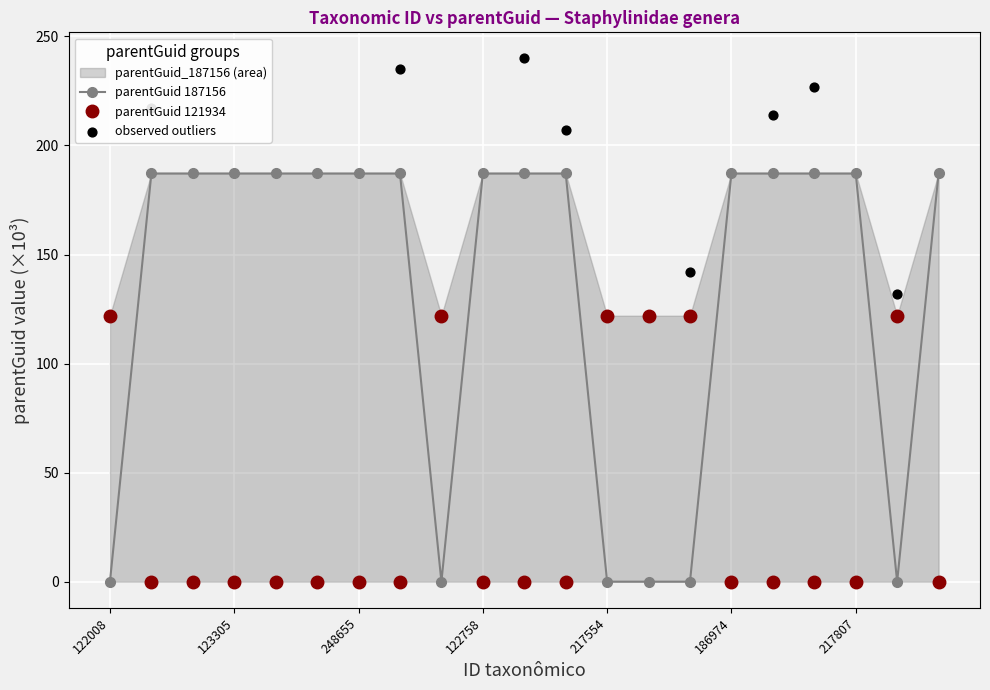

Is the value of parentGuid_187156 at 217554 greater than the value of parentGuid_121934 at 187482?

No